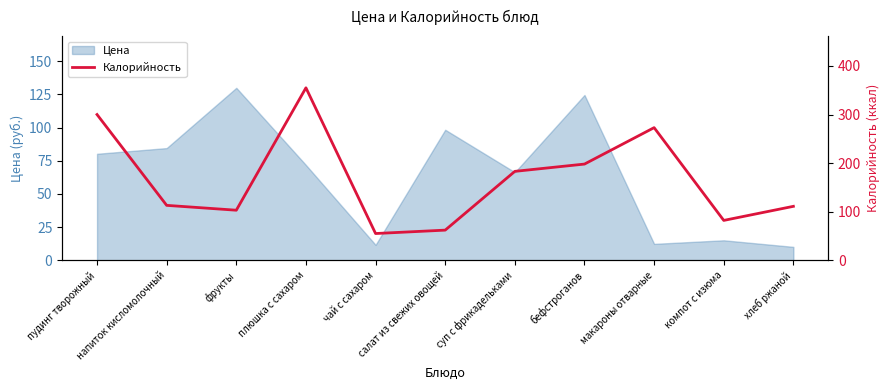

What is the maximum value for Цена?

130.0